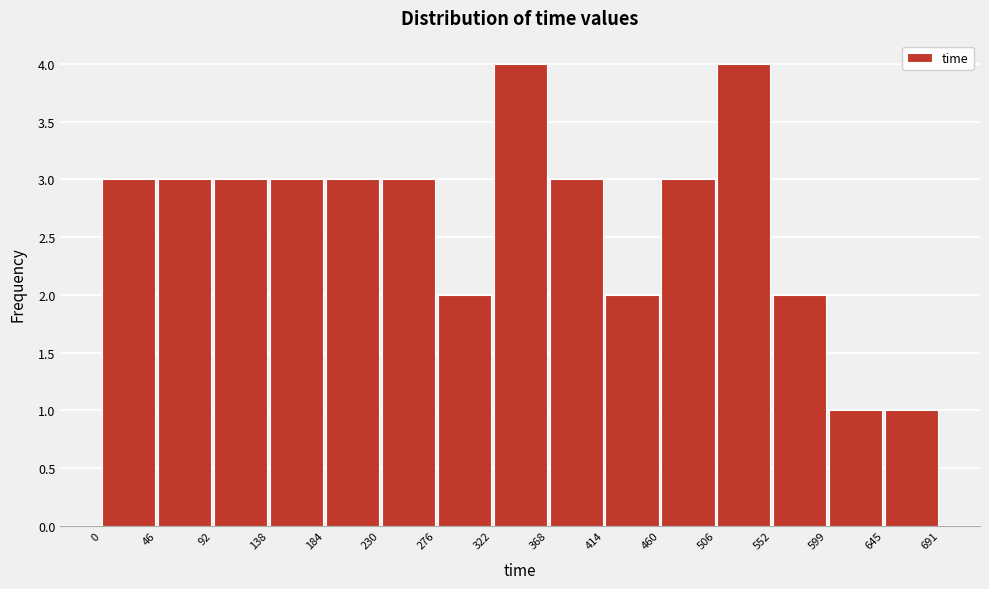

How tall is the bar that spans 276 to 322 on the x-axis? The values are not printed on the chart, so give them approximately, as read against the axis.

2